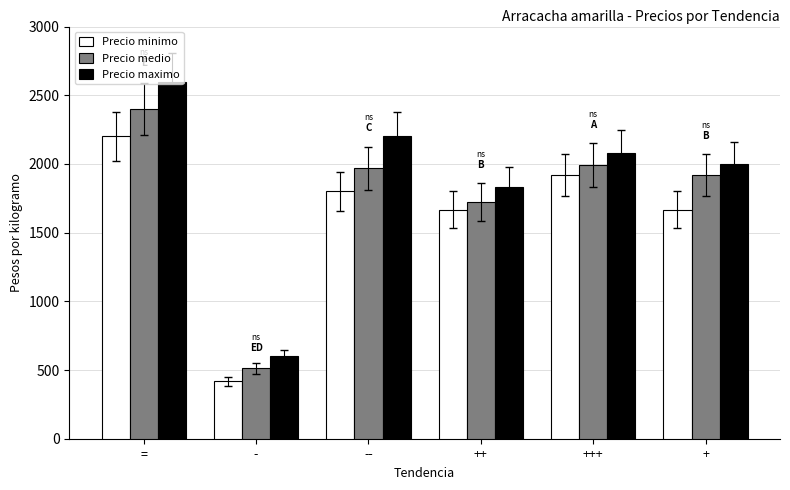

At which category is the sum across all series the highest?

=